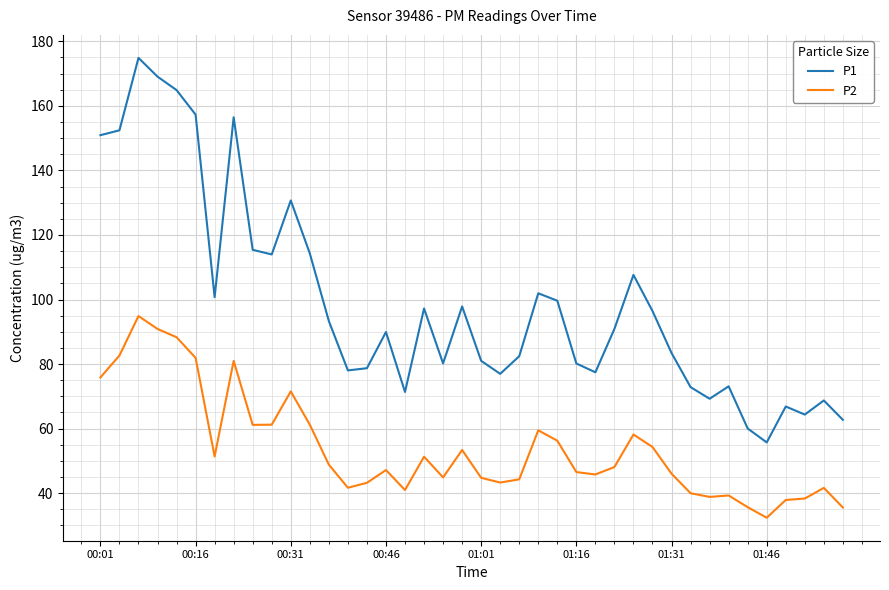

Rank the series by their average value, from lowest to highest.

P2, P1